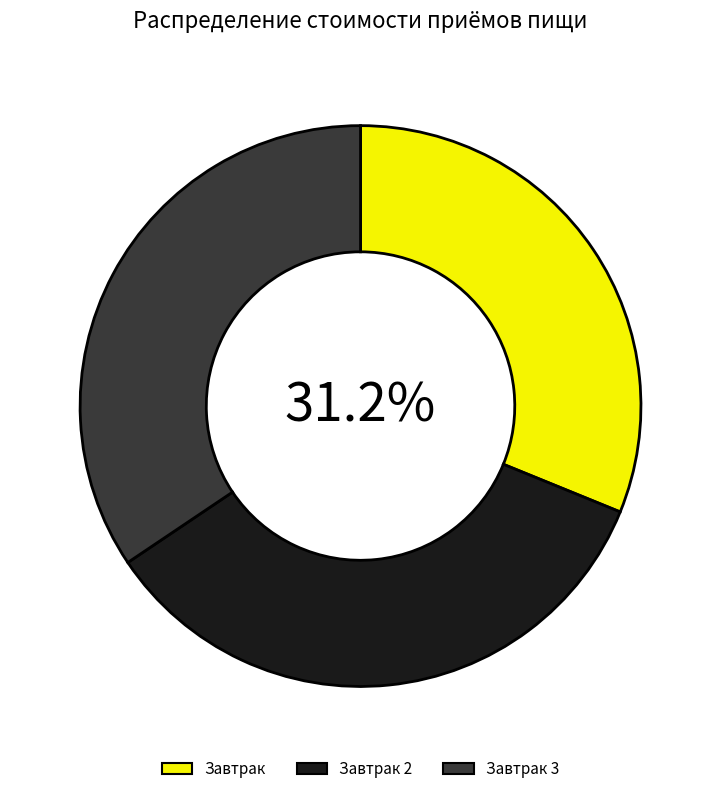

To the nearest percent, what is the difference between the largest and smallest slice percentages?

3%